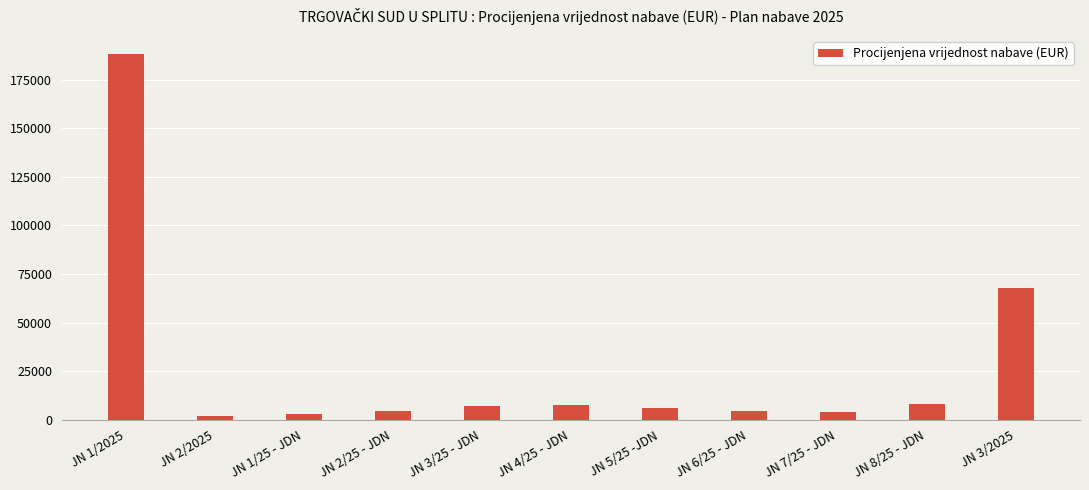

What is the label of the 6th bar from the left?

JN 4/25 - JDN